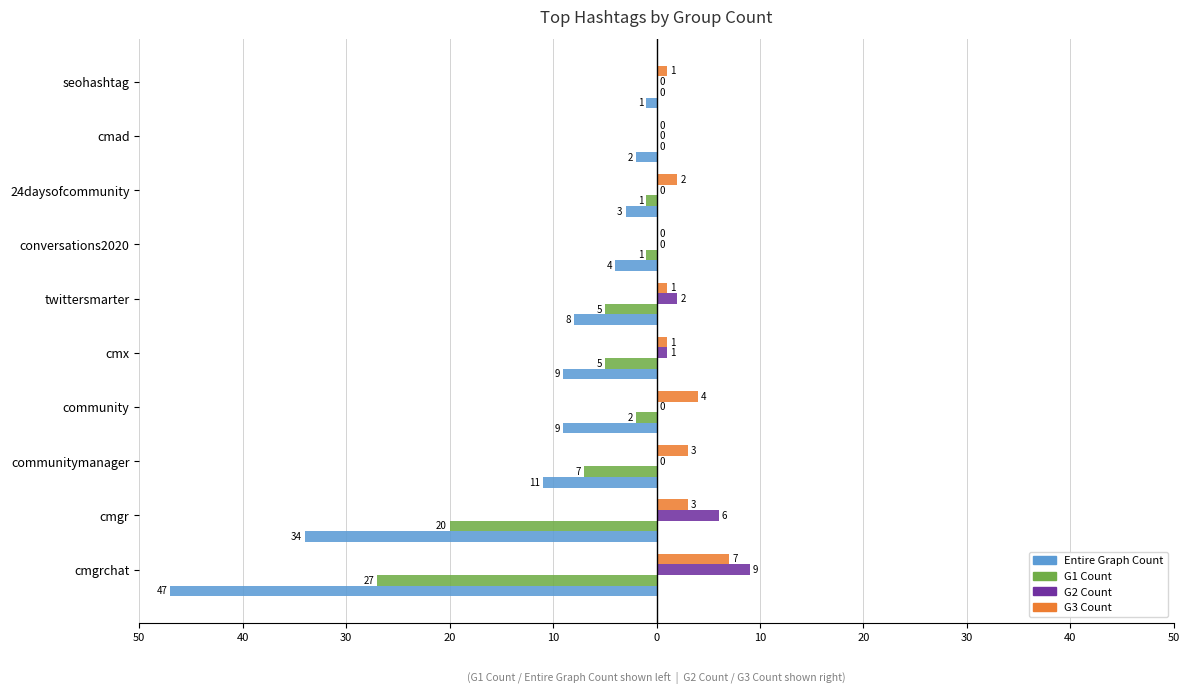

What are all the series names shown in the legend?

Entire Graph Count, G1 Count, G2 Count, G3 Count